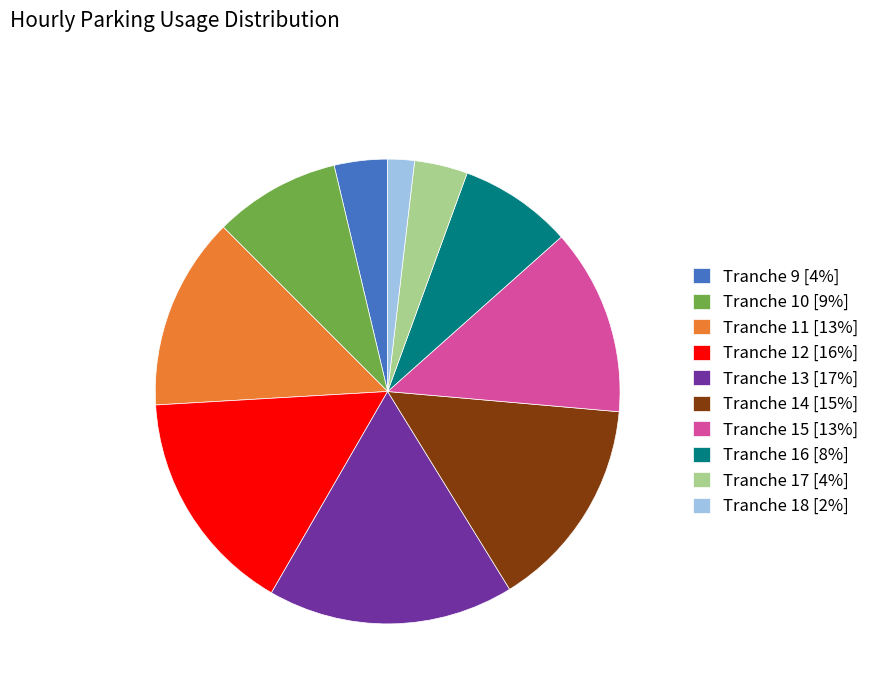

Is it true that Tranche 17 is 9% of the pie?

False